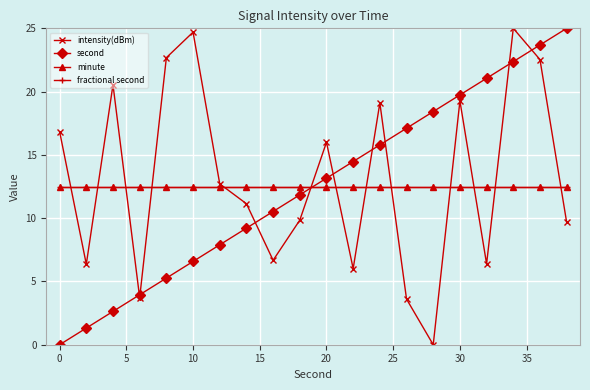

Which series ends up on top after the final intersection of intensity(dBm) and minute?

minute